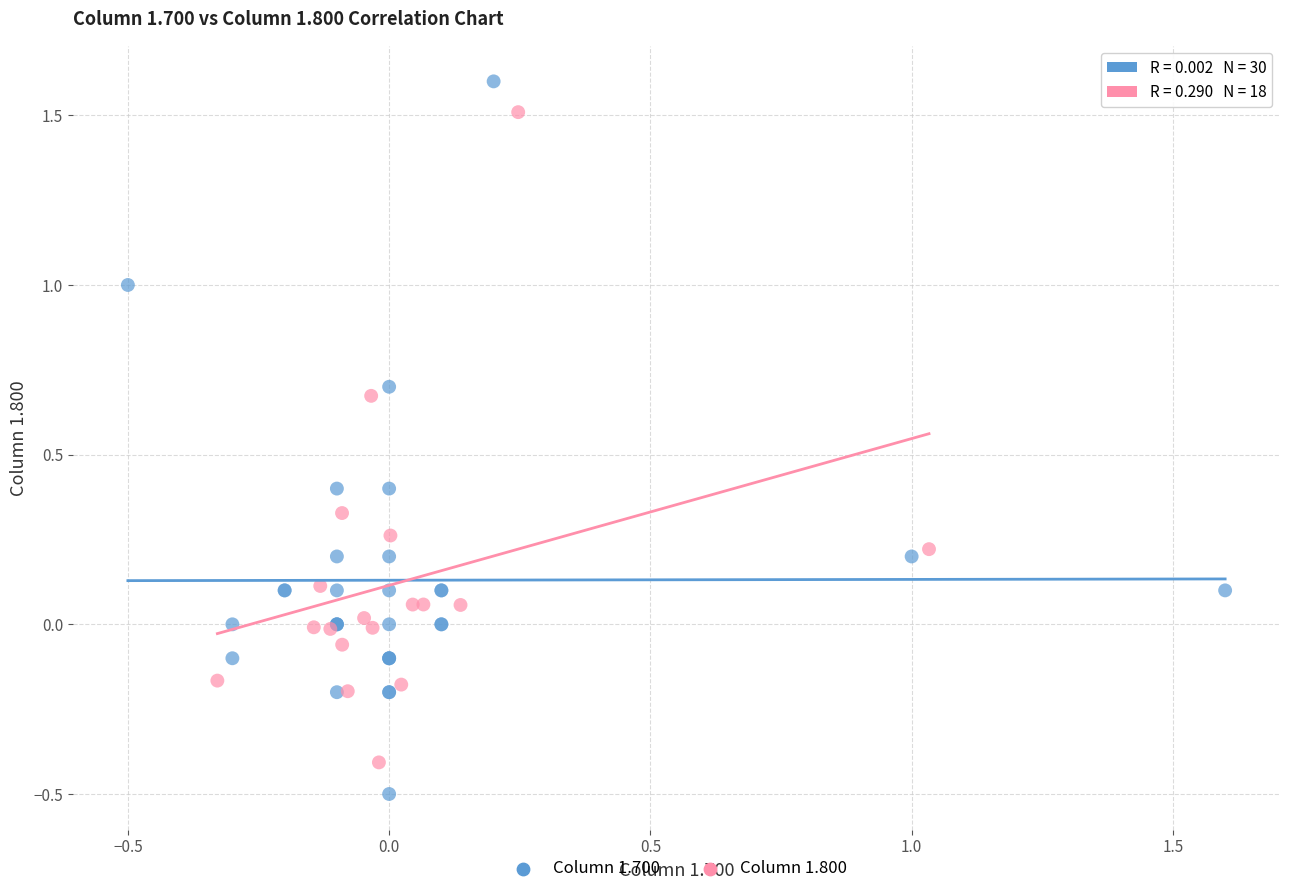

Which series contains the lowest Y value?

Column 1.700